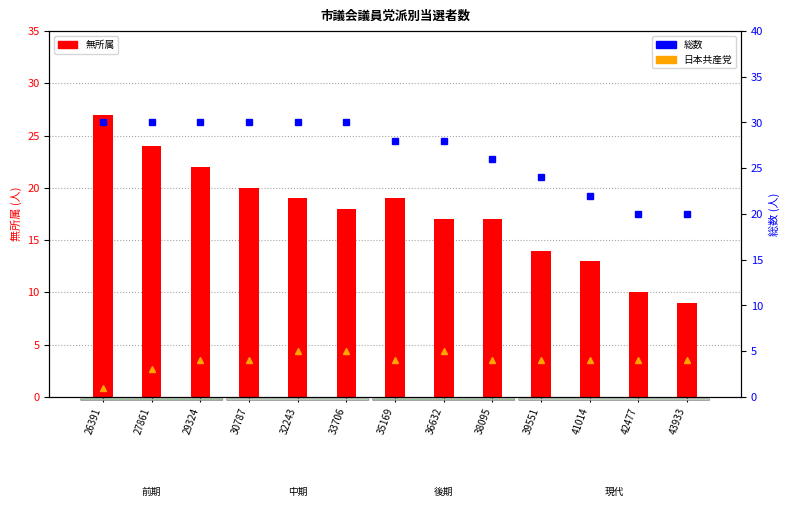

What is the lowest value of the 総数 series?

20